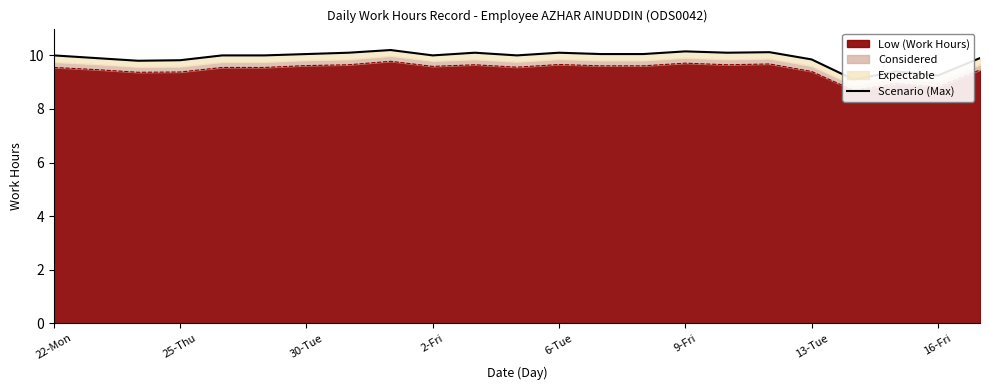

How many points are lower than both their immediate neighbors (excluding endpoints)?

6